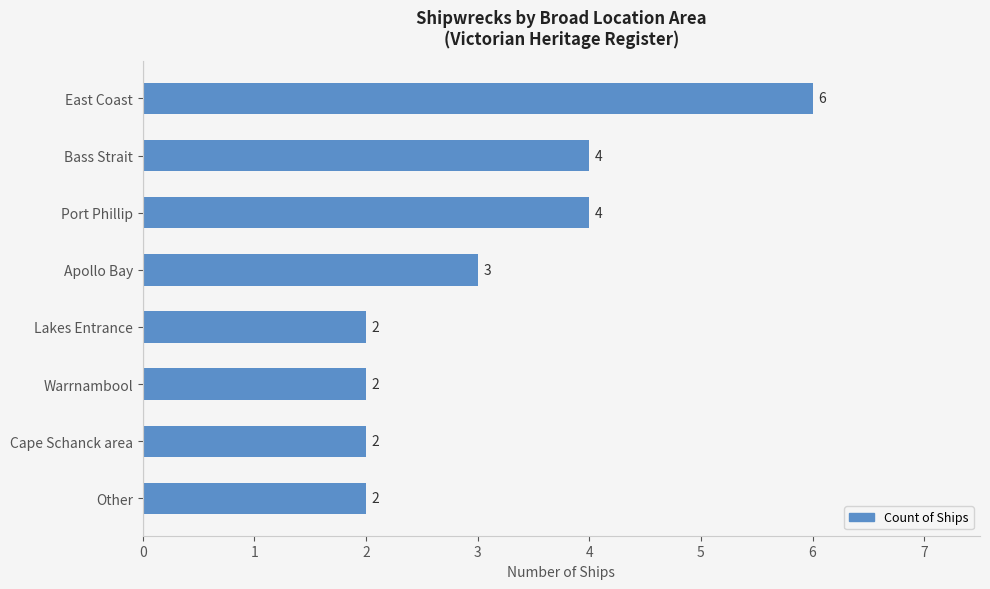

What is the difference between the second highest and minimum values?

2